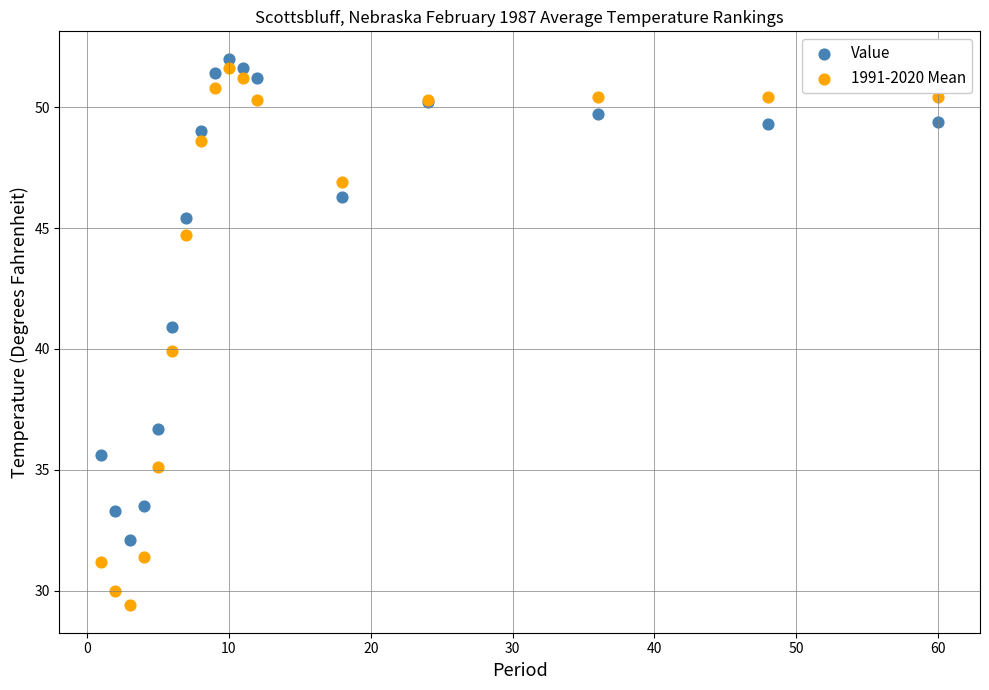

In the Value series, what Y value is closest to 42?

40.9